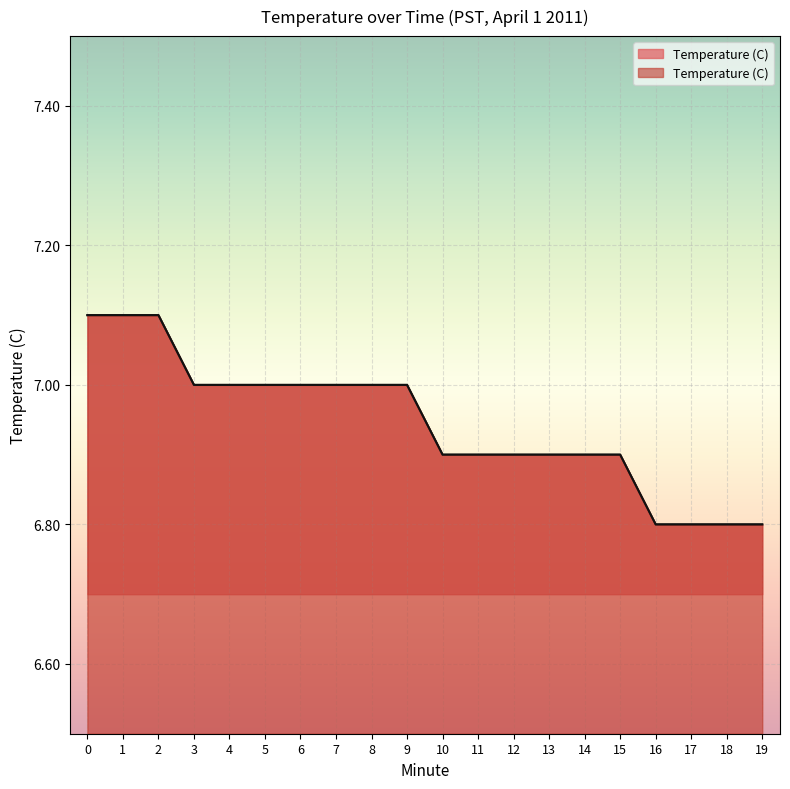

Count the number of values greater than 7.

3